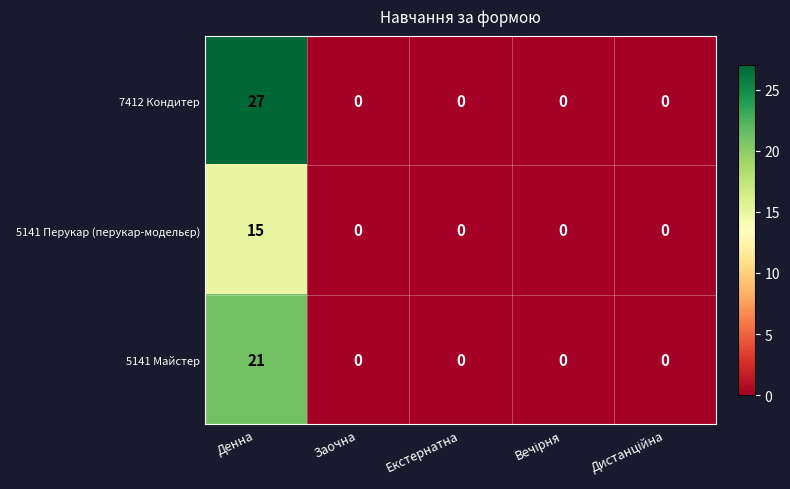

What is the greatest value displayed?

27